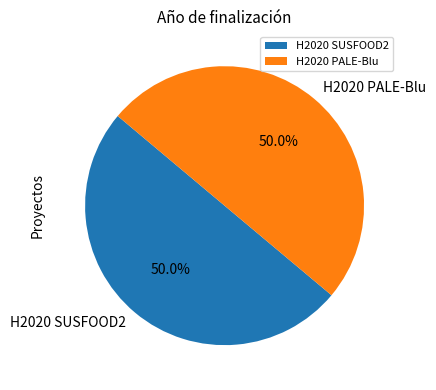

The H2020 PALE-Blu slice represents 50% of the pie. True or false?

True